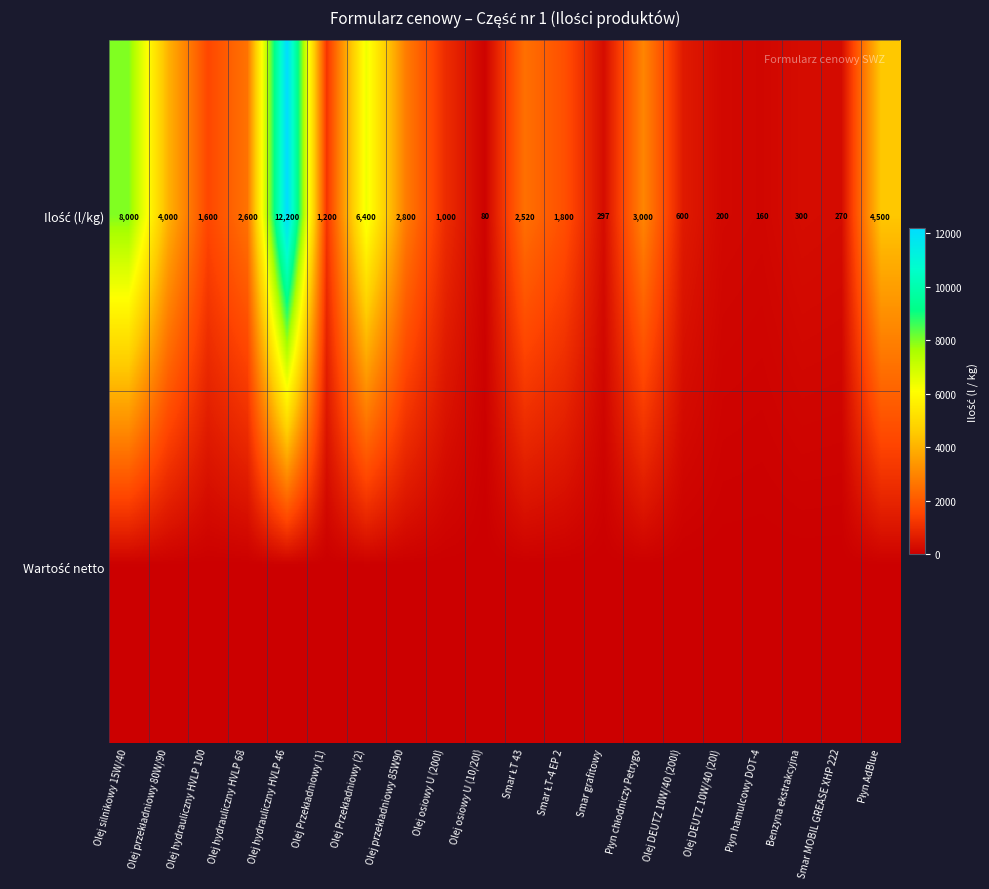

What is the greatest value displayed?

12200